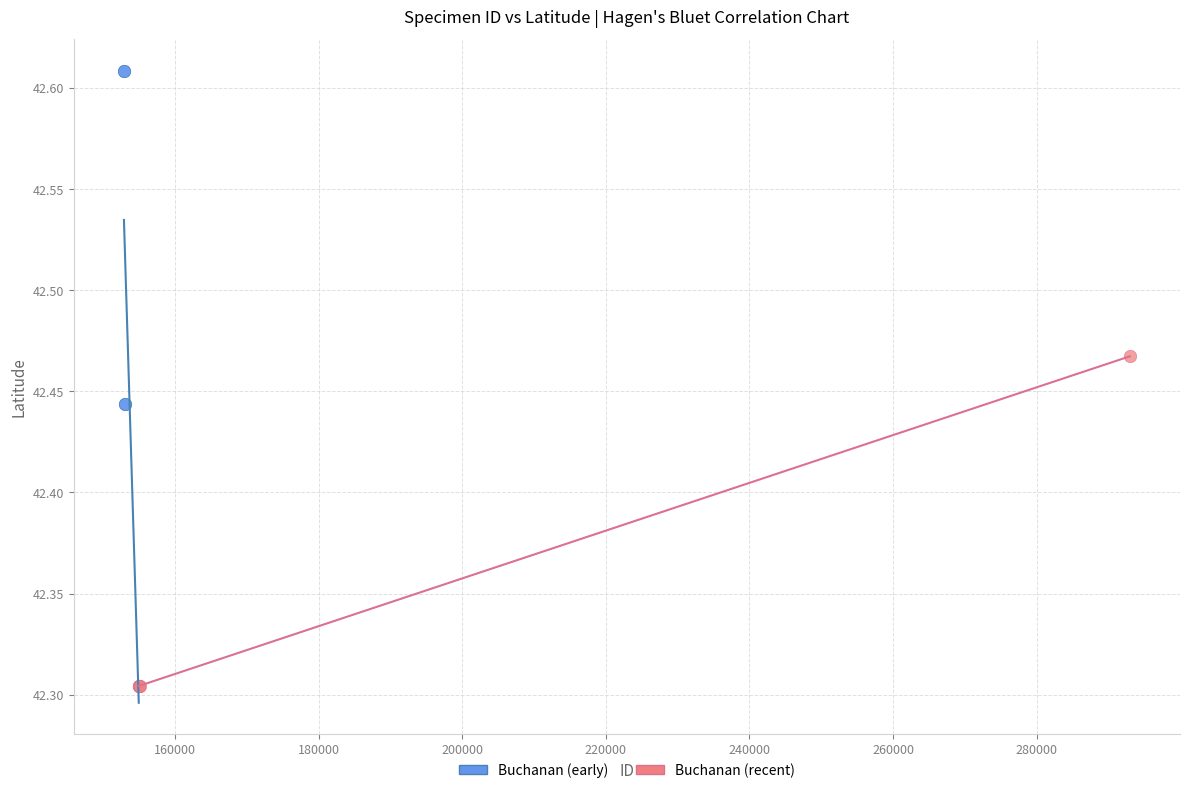

Which series contains the highest Y value?

Buchanan (early)